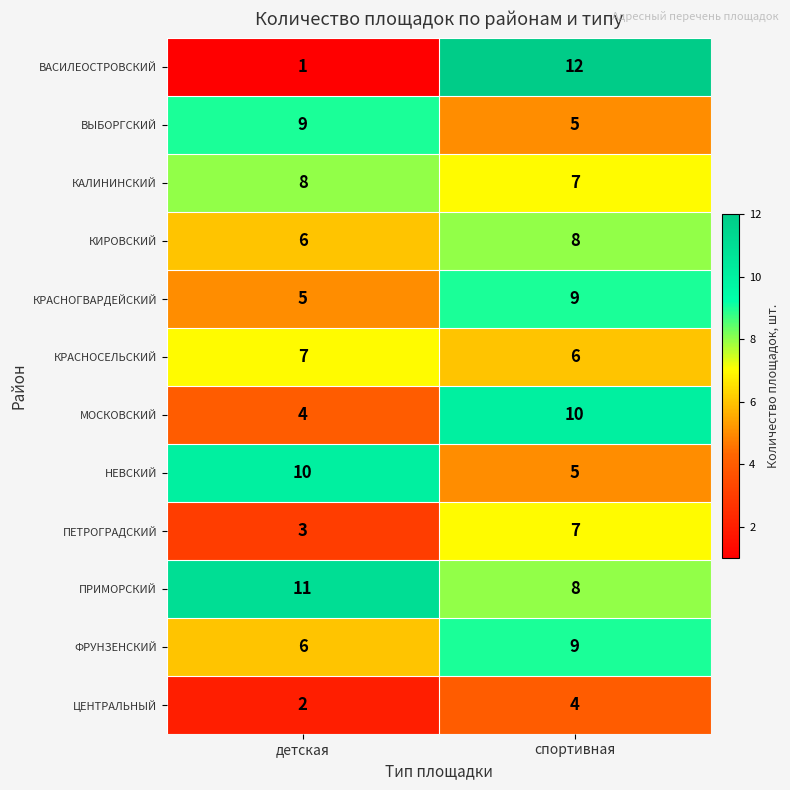

What is the minimum value shown in the chart?

1